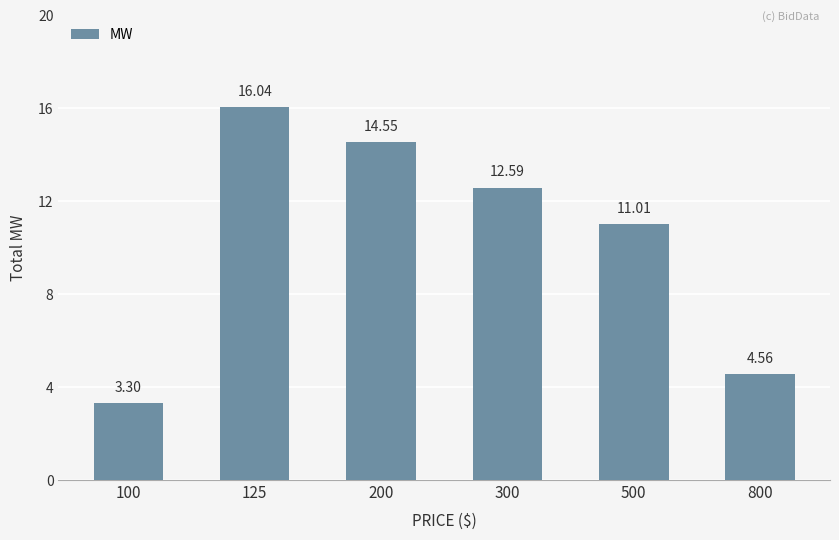

Which category has the lowest value across all series?

100